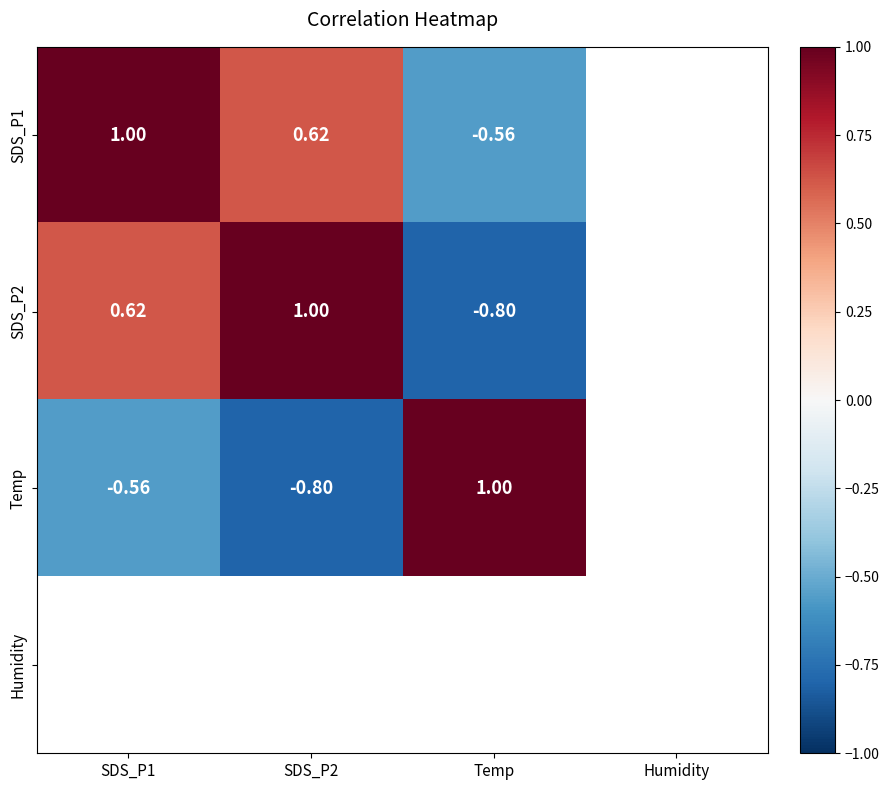

List the series in order of their overall mean, highest first.

SDS_P1, SDS_P2, Temp, Humidity